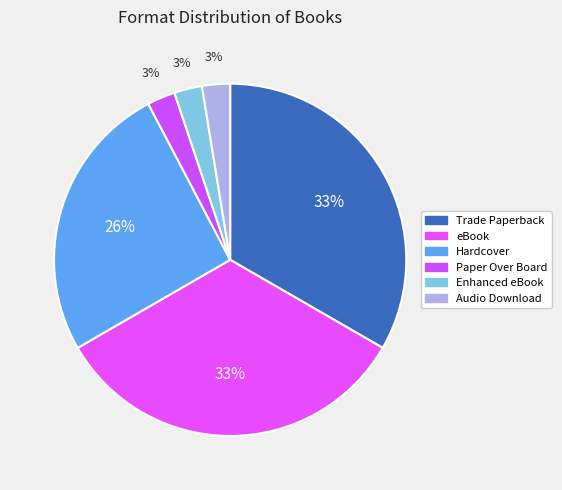

Count the number of slices in the pie.

6